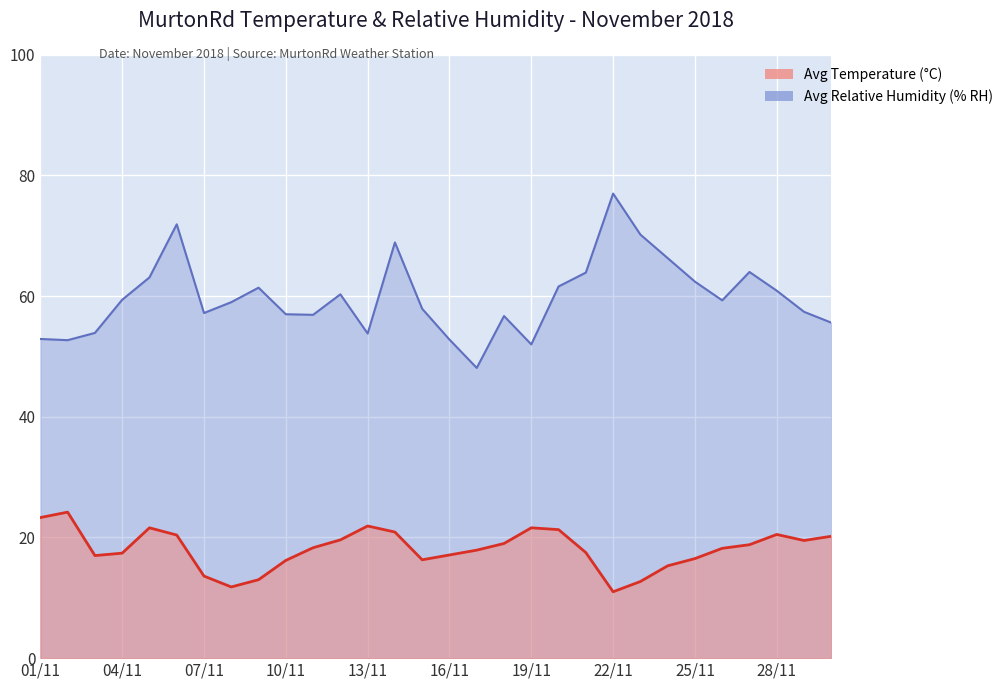

Where is the first local maximum for Avg Temperature (°C)?

02/11